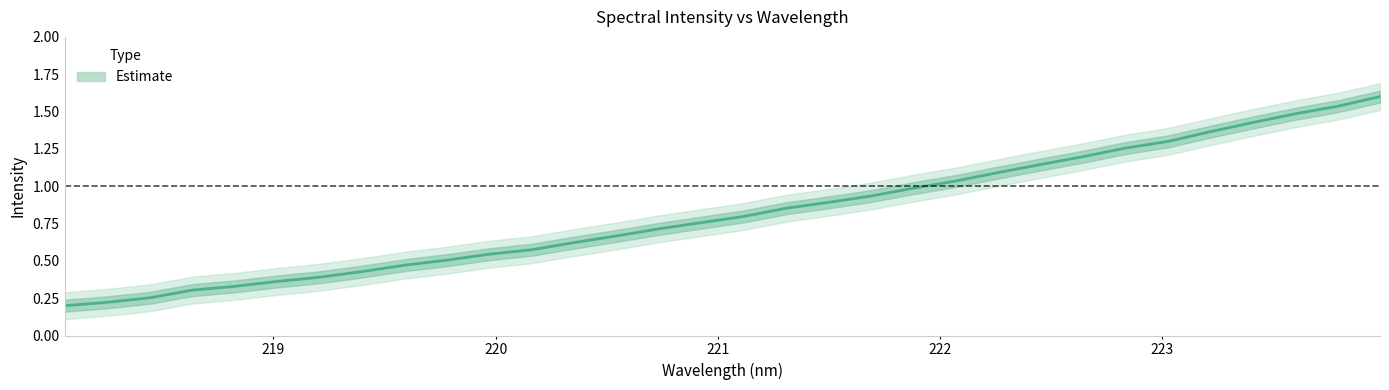

The value at 7 is 0.2. True or false?

False